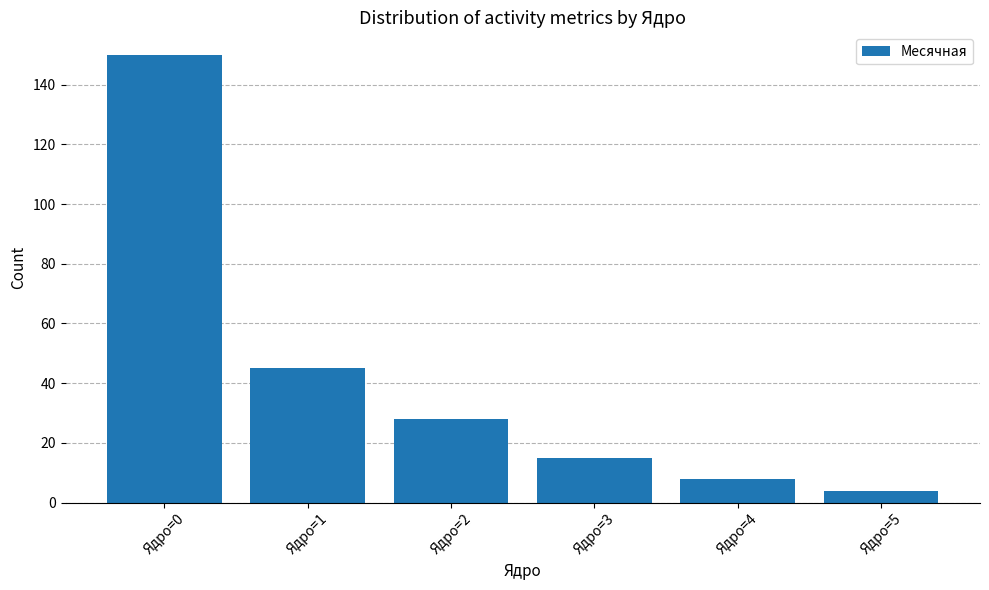

Does the chart contain any negative values?

No